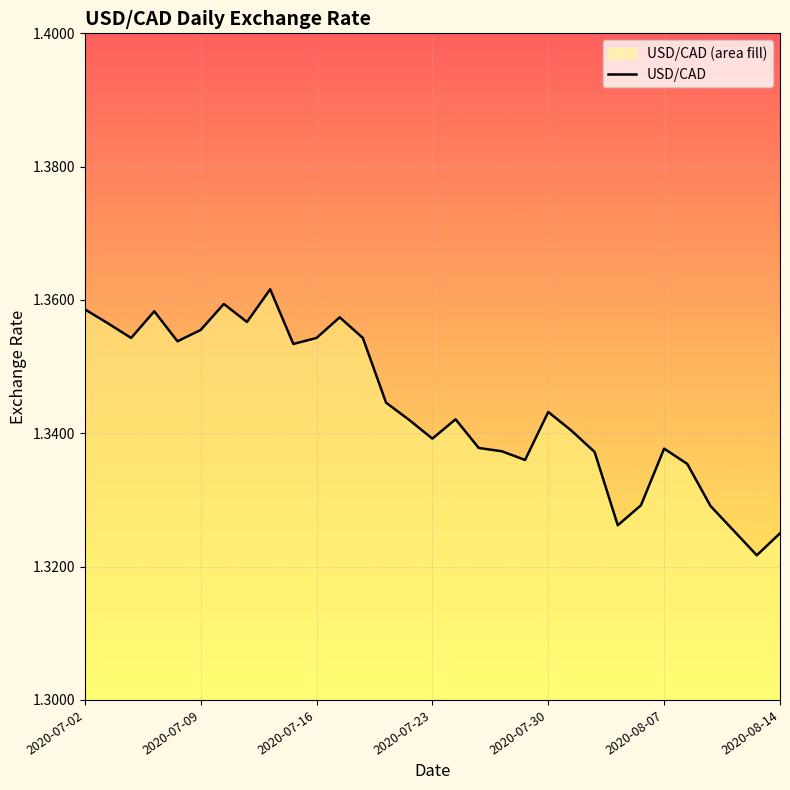

What is the average value?

1.3